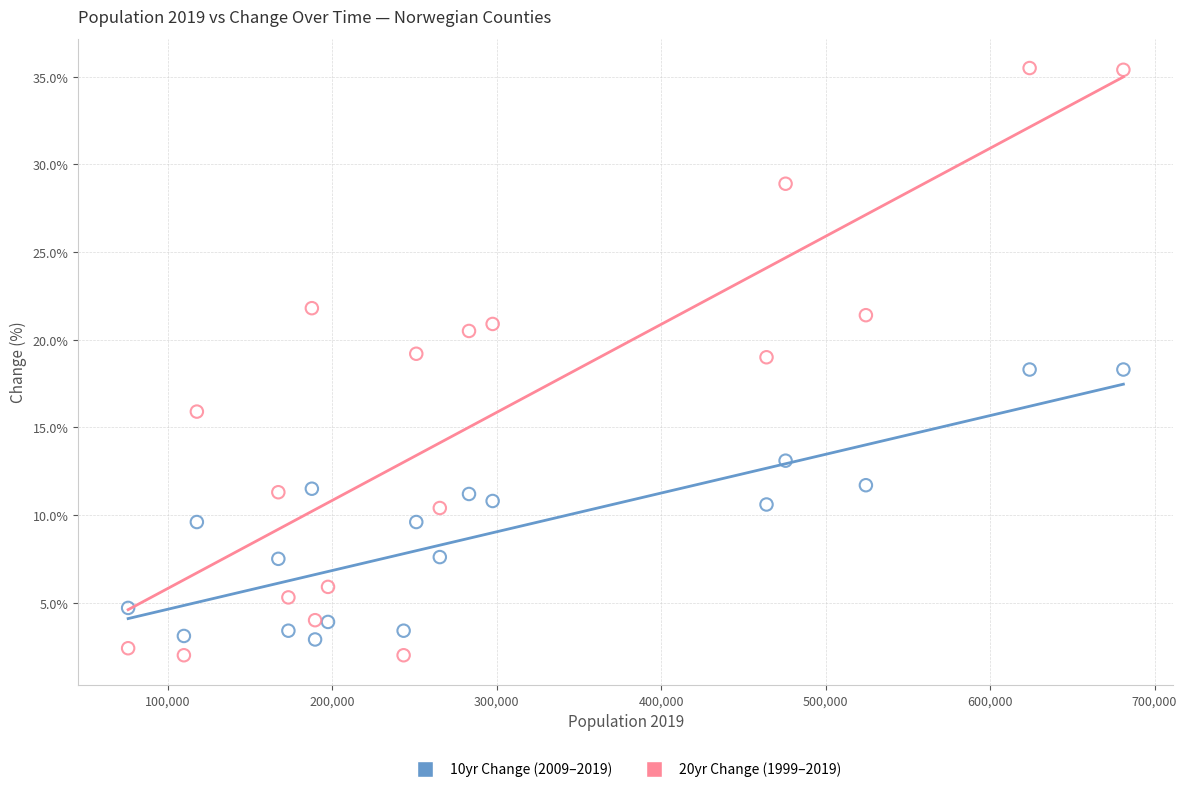

Which series contains the highest Y value?

20yr Change (1999–2019)